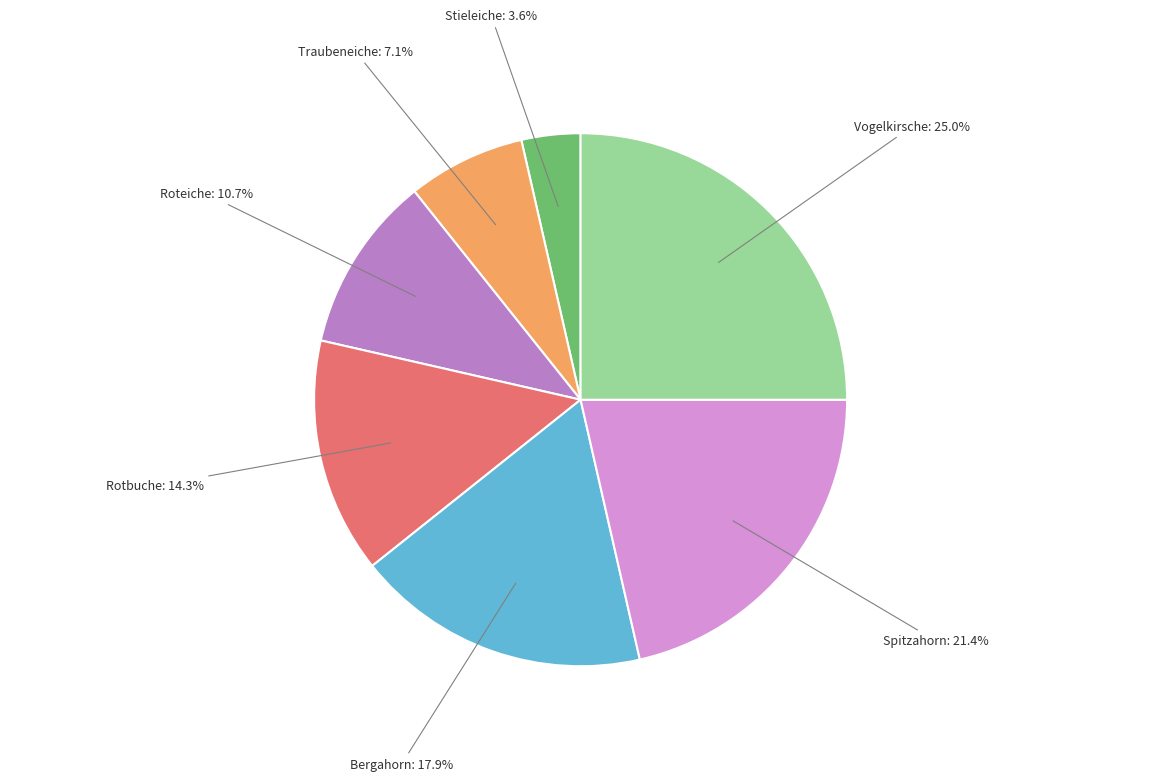

The Vogelkirsche slice represents 33% of the pie. True or false?

False